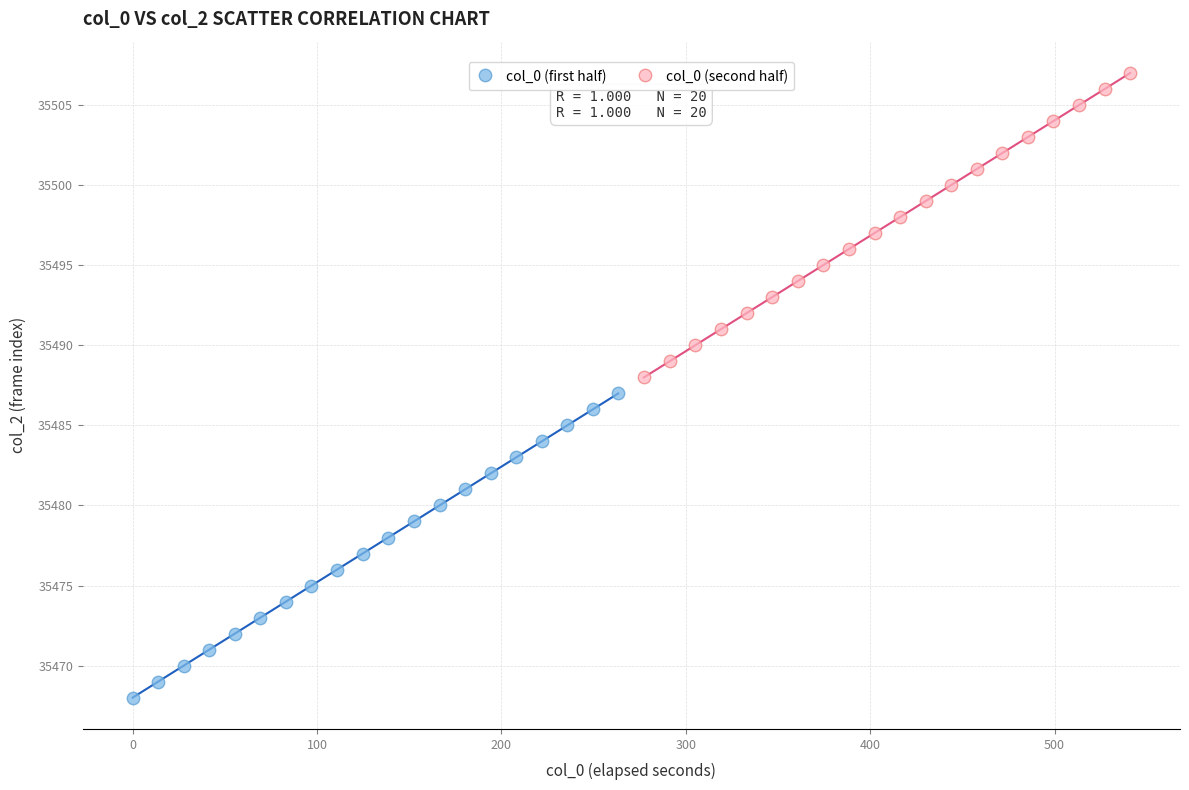

Which series reaches the maximum Y coordinate?

col_0 (second half)